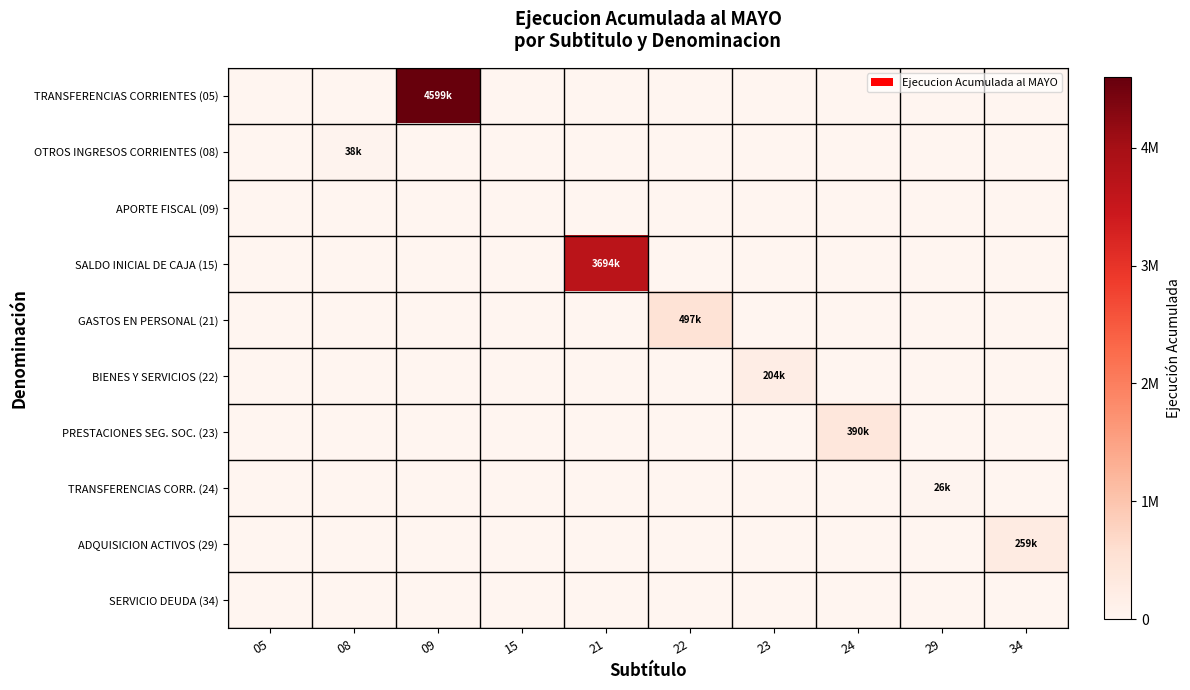

Which has a higher value, 05 or 21?

05